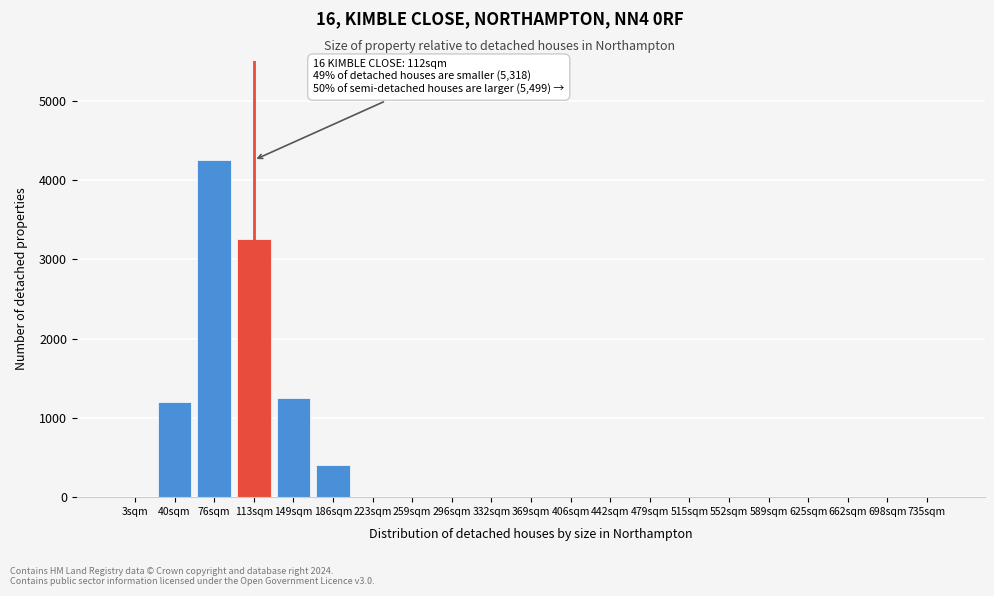

Reading right to left, list all the values displayed in this chart.

735sqm=0	698sqm=0	662sqm=0	625sqm=0	589sqm=0	552sqm=0	515sqm=0	479sqm=0	442sqm=0	406sqm=0	369sqm=0	332sqm=0	296sqm=0	259sqm=0	223sqm=0	186sqm=400	149sqm=1250	113sqm=3250	76sqm=4250	40sqm=1200	3sqm=0